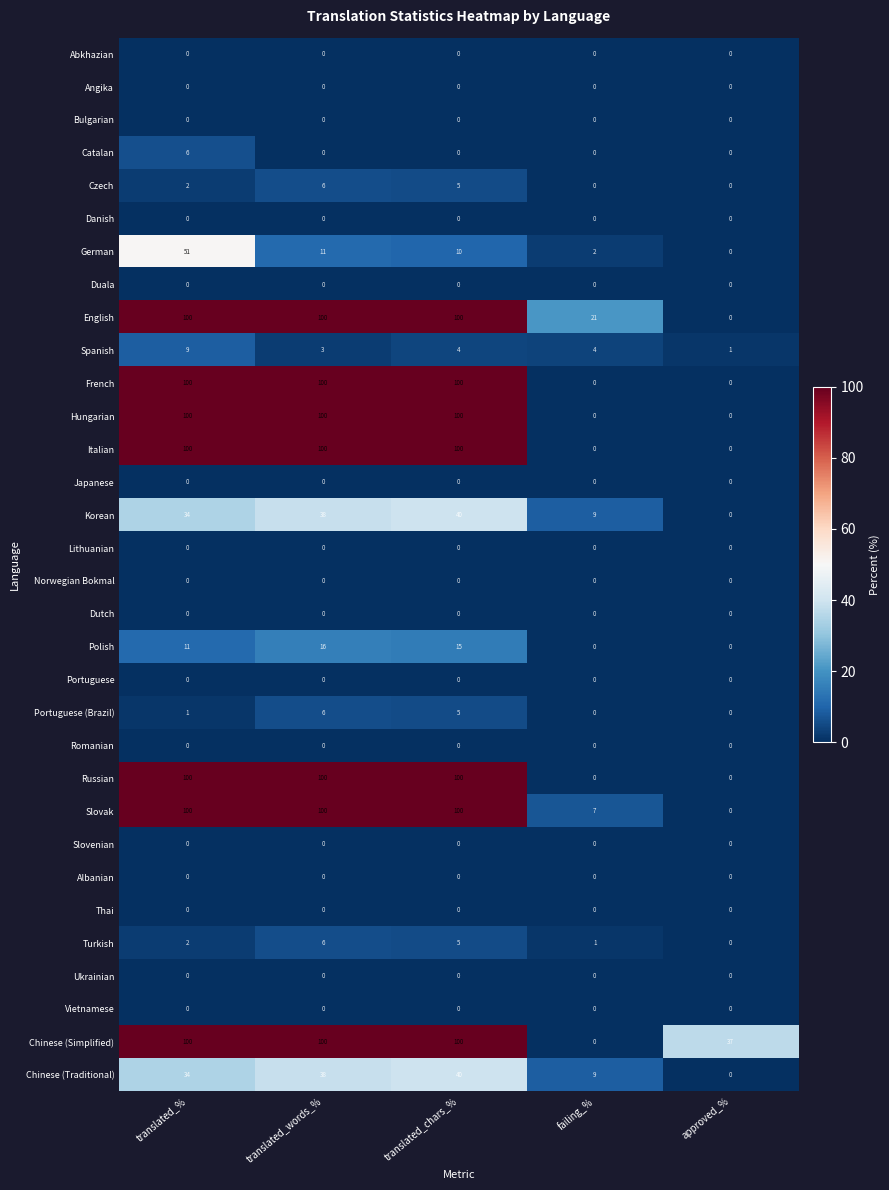

What is the spread (max minus min) of values at failing_%?

21